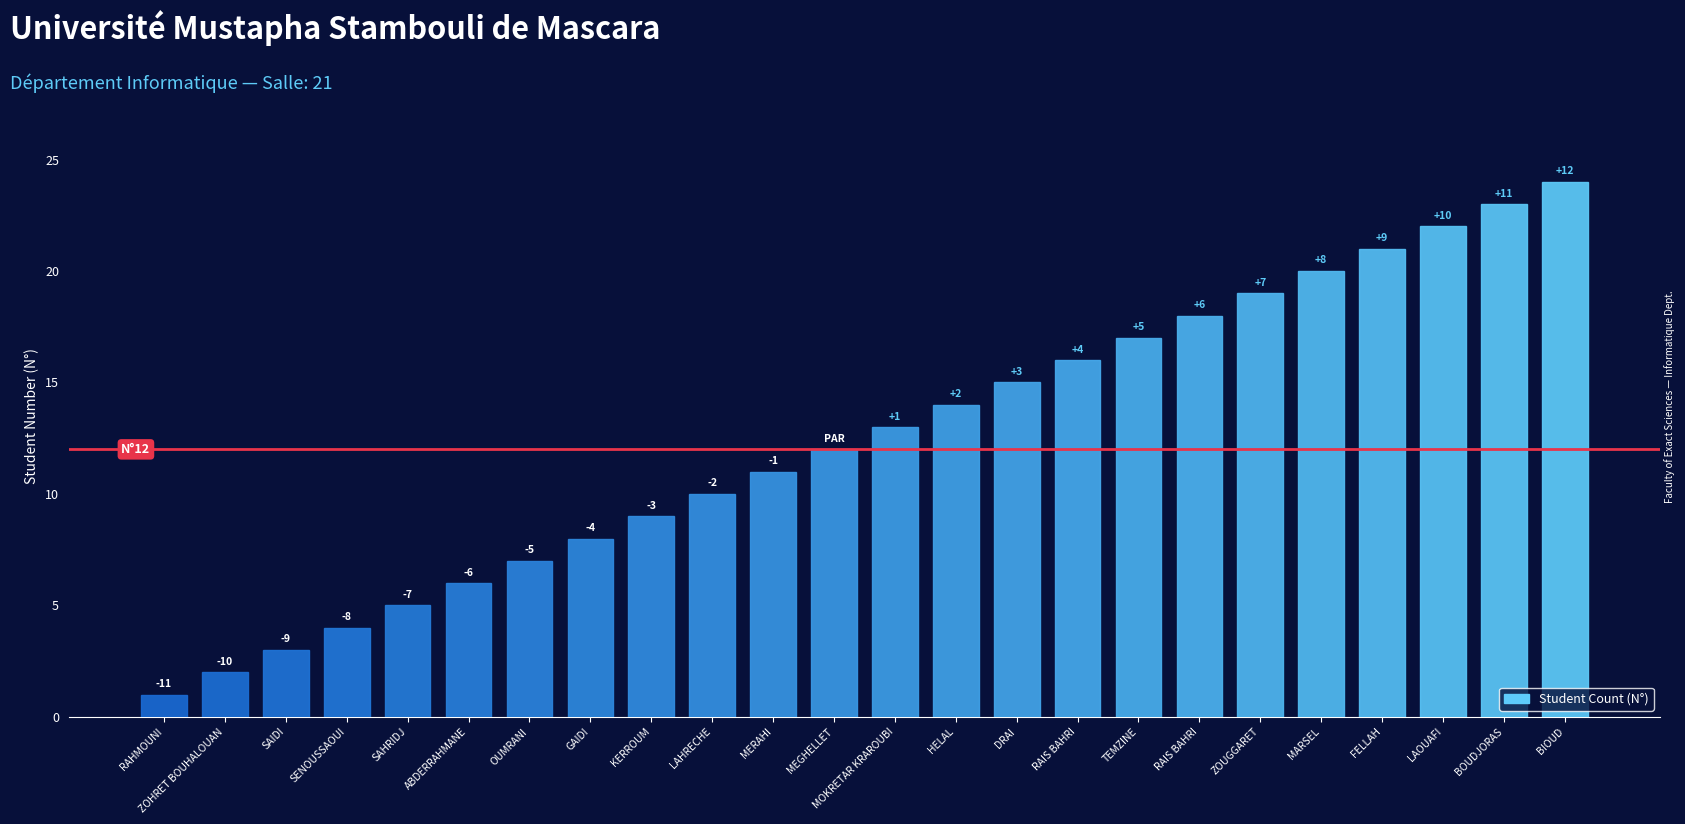

List the labels in order of value, largest first.

BIOUD, BOUDJORAS, LAOUAFI, FELLAH, MARSEL, ZOUGGARET, RAIS BAHRI, TEMZINE, RAIS BAHRI, DRAI, HELAL, MOKRETAR KRAROUBI, MEGHELLET, MERAHI, LAHRECHE, KERROUM, GAIDI, OUMRANI, ABDERRAHMANE, SAHRIDJ, SENOUSSAOUI, SAIDI, ZOHRET BOUHALOUAN, RAHMOUNI